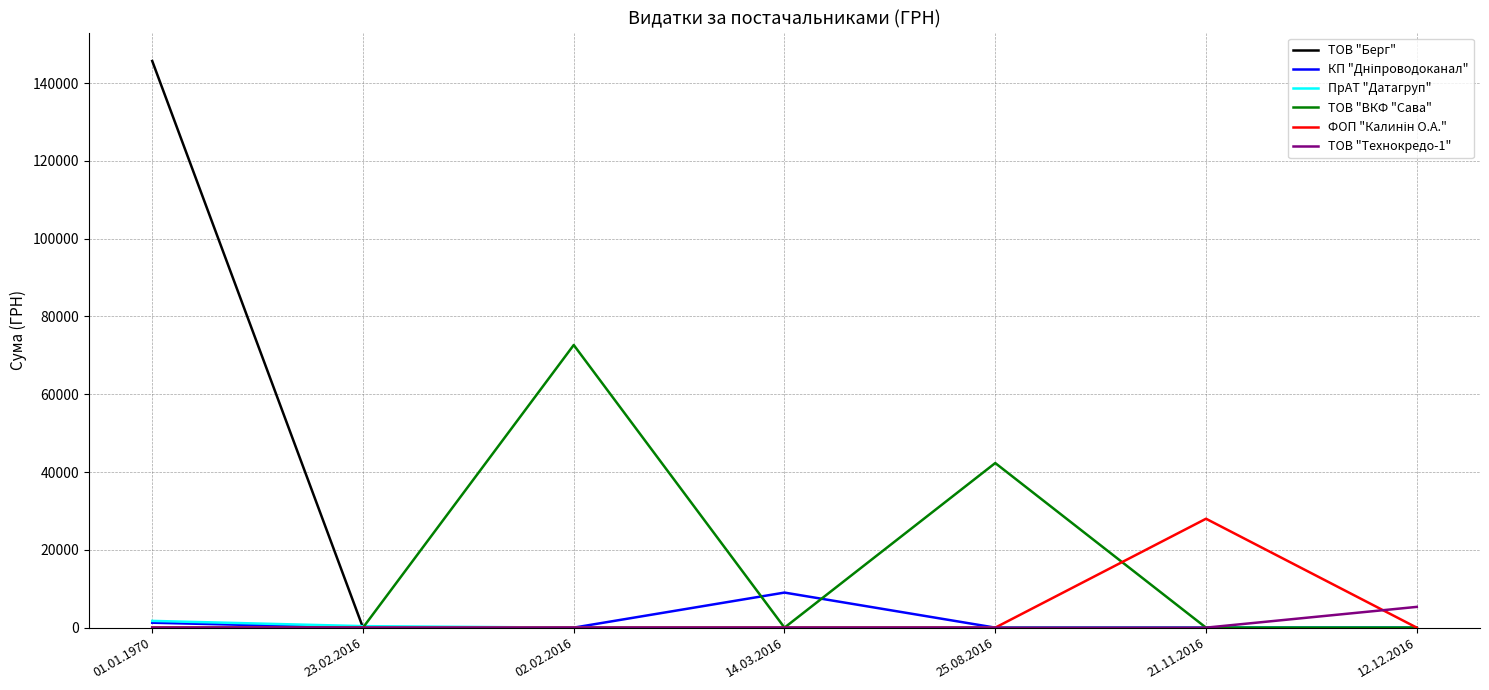

What is the difference between the highest and lowest values at 25.08.2016?

42319.9